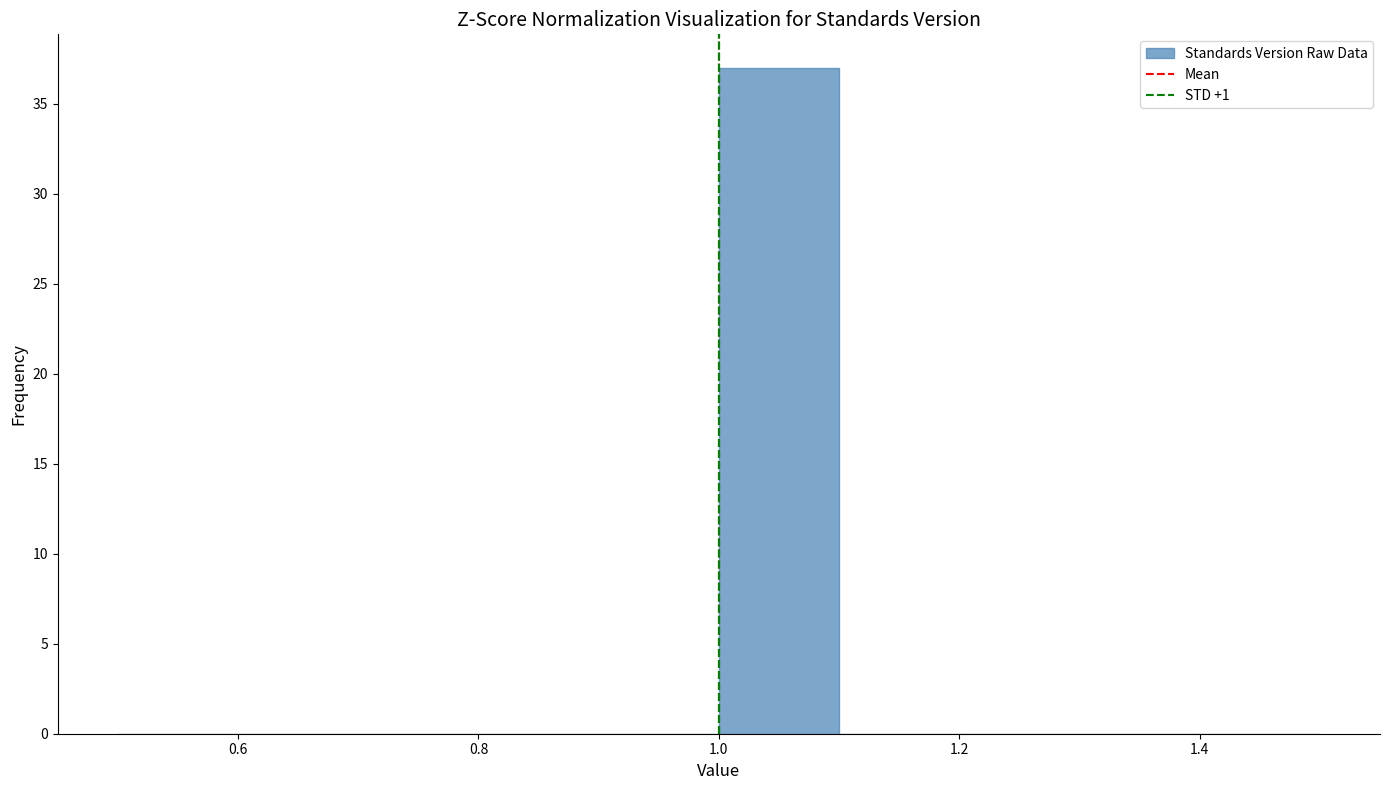

How tall is the bar that spans 1.0 to 1.1 on the x-axis? The values are not printed on the chart, so give them approximately, as read against the axis.

37